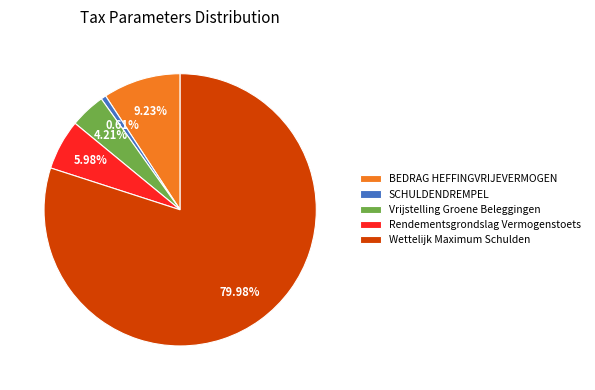

What is the majority slice?

Wettelijk Maximum Schulden